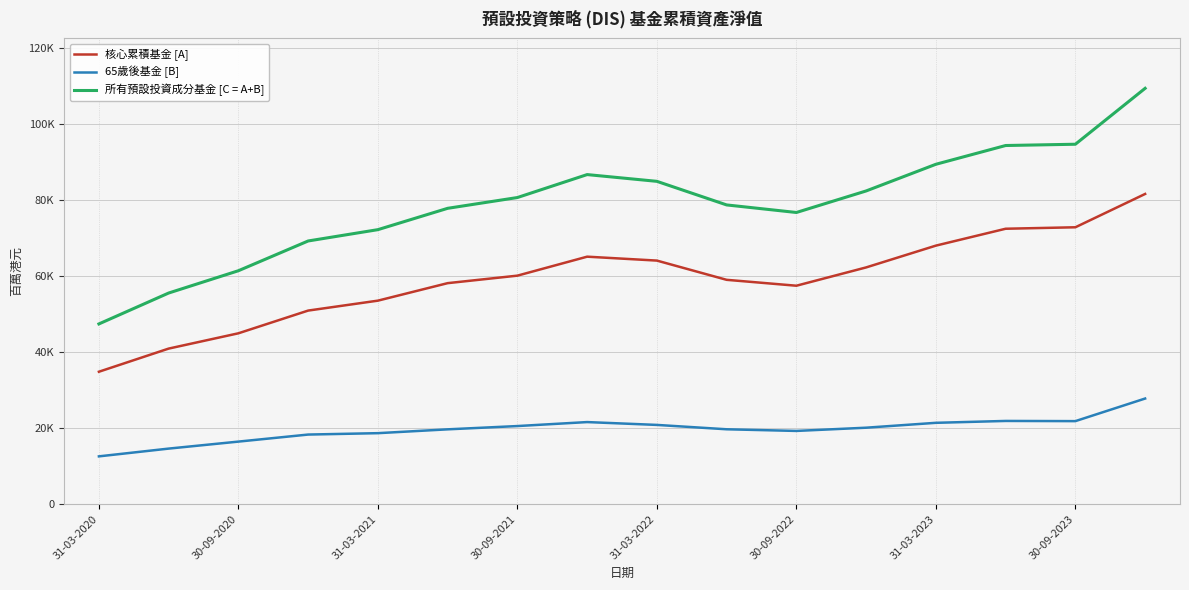

What is the minimum value shown in the chart?

12580